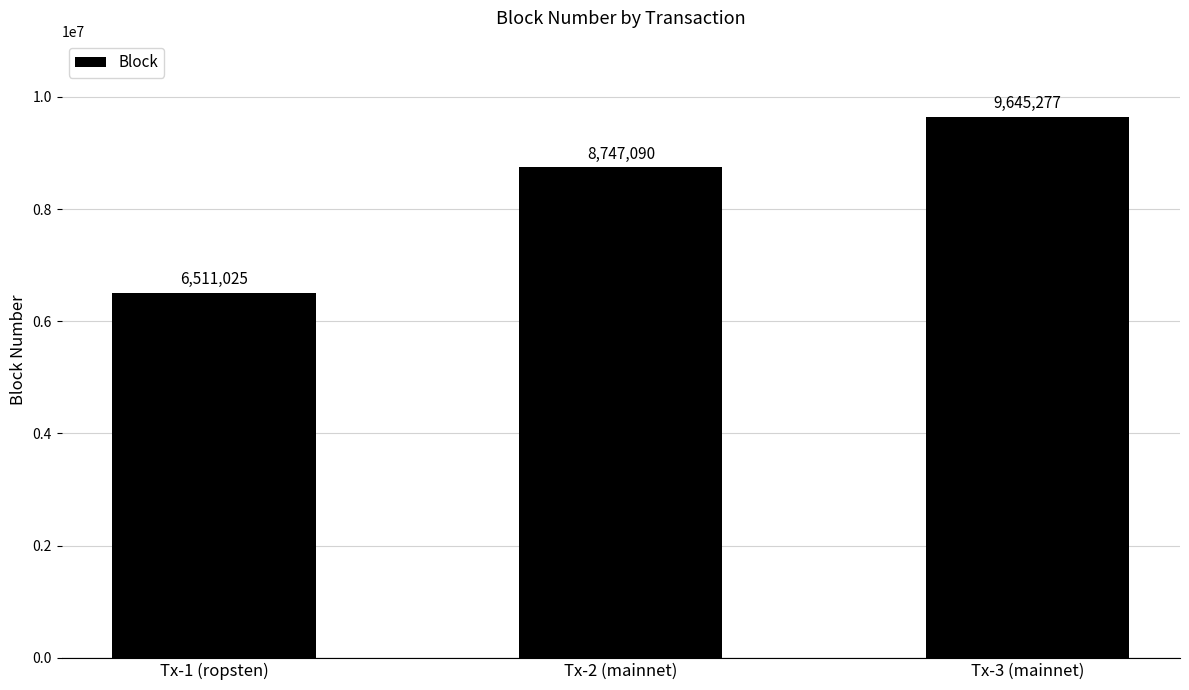

Count the number of data series in this chart.

1